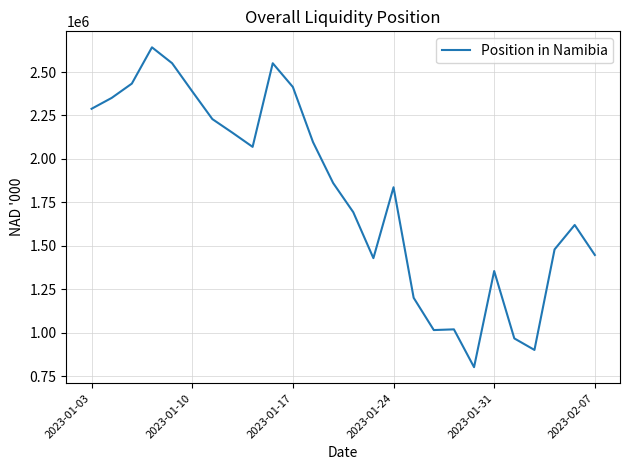

What is the minimum value shown in the chart?

801061.5